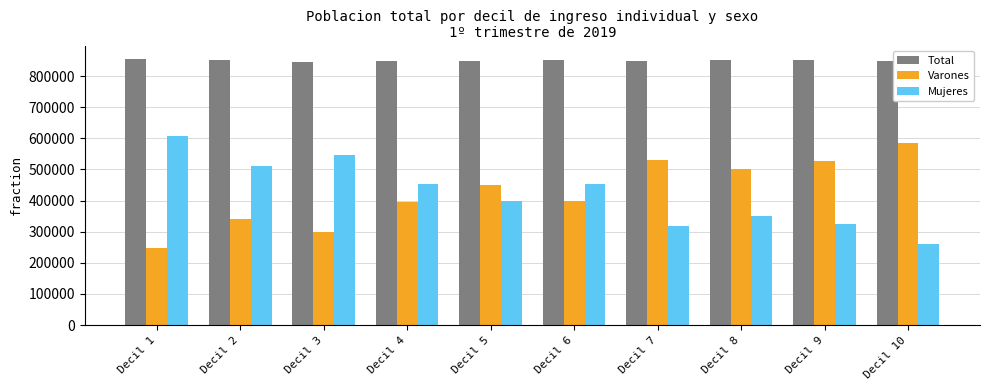

Is it true that Total equals 1328180 at Decil 5?

False